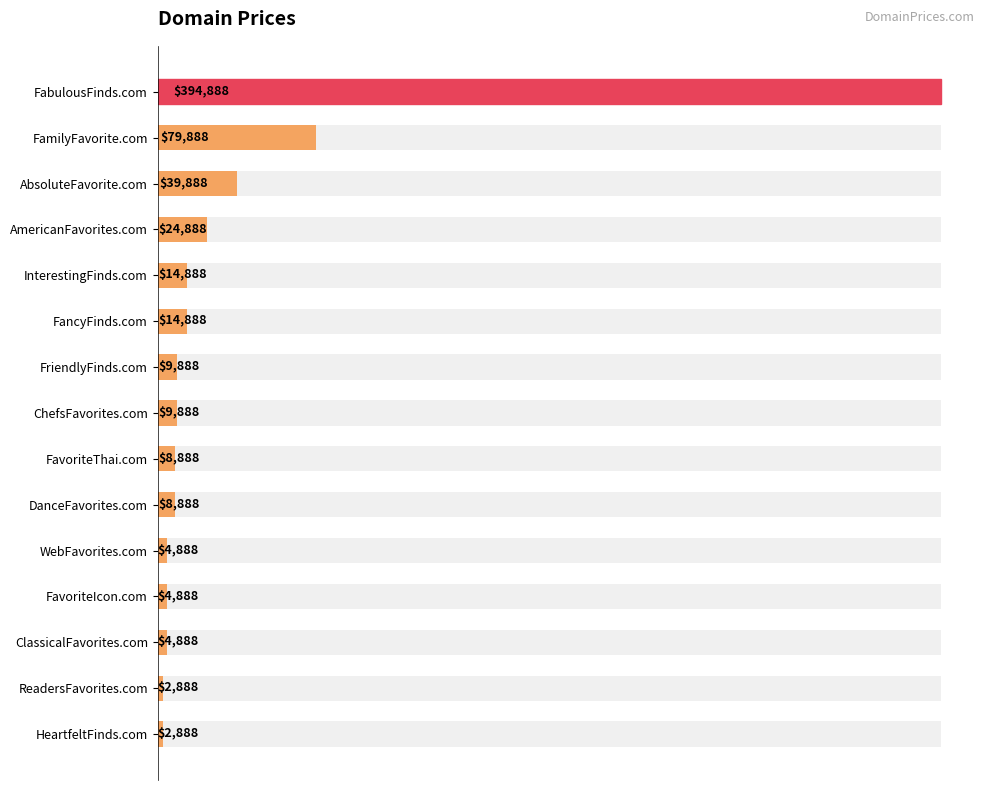

How many values exceed 9888?

6